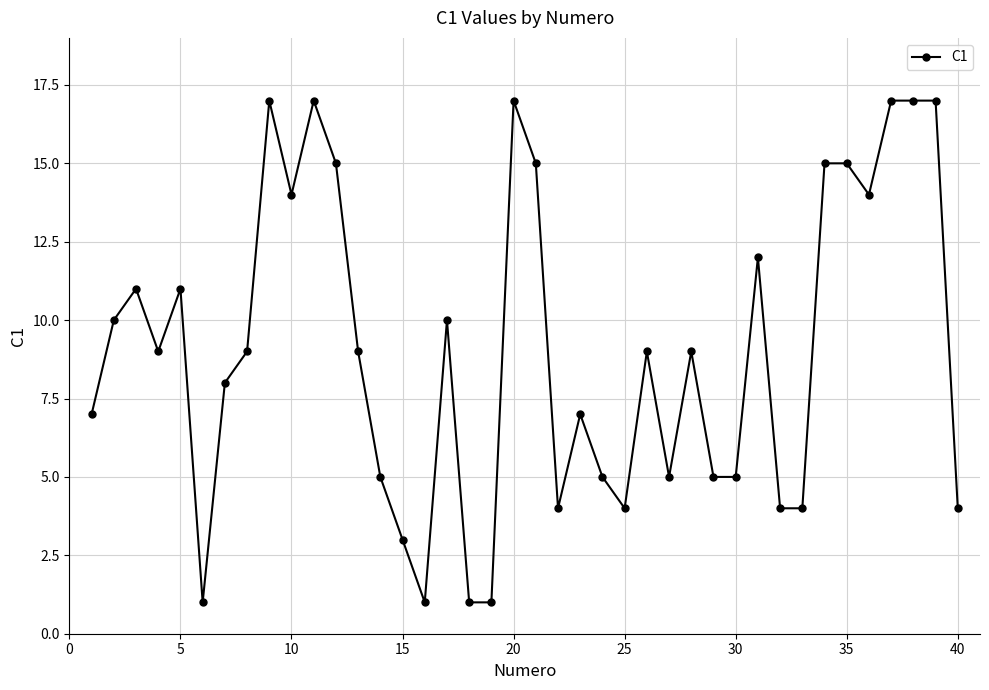

True or false: the data has more than 2 interior local peaks.

True